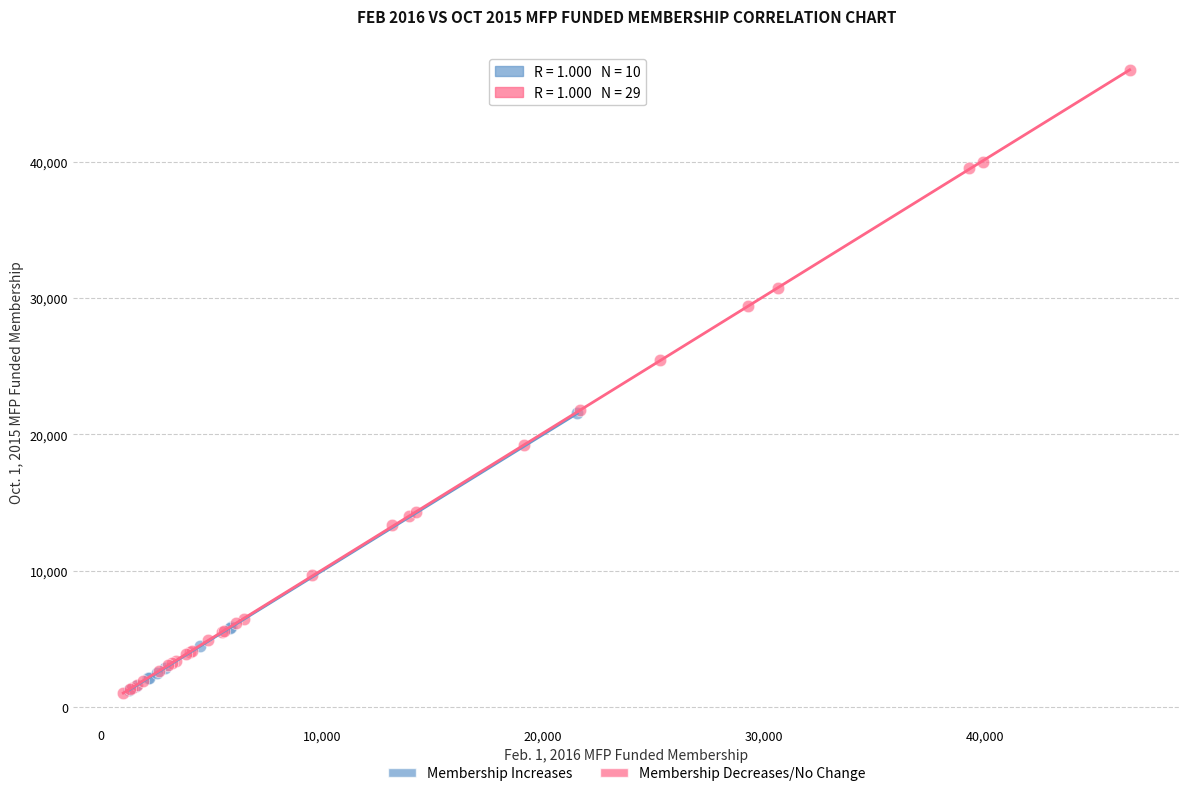

Which series has the largest Y range (max minus min)?

Membership Decreases/No Change